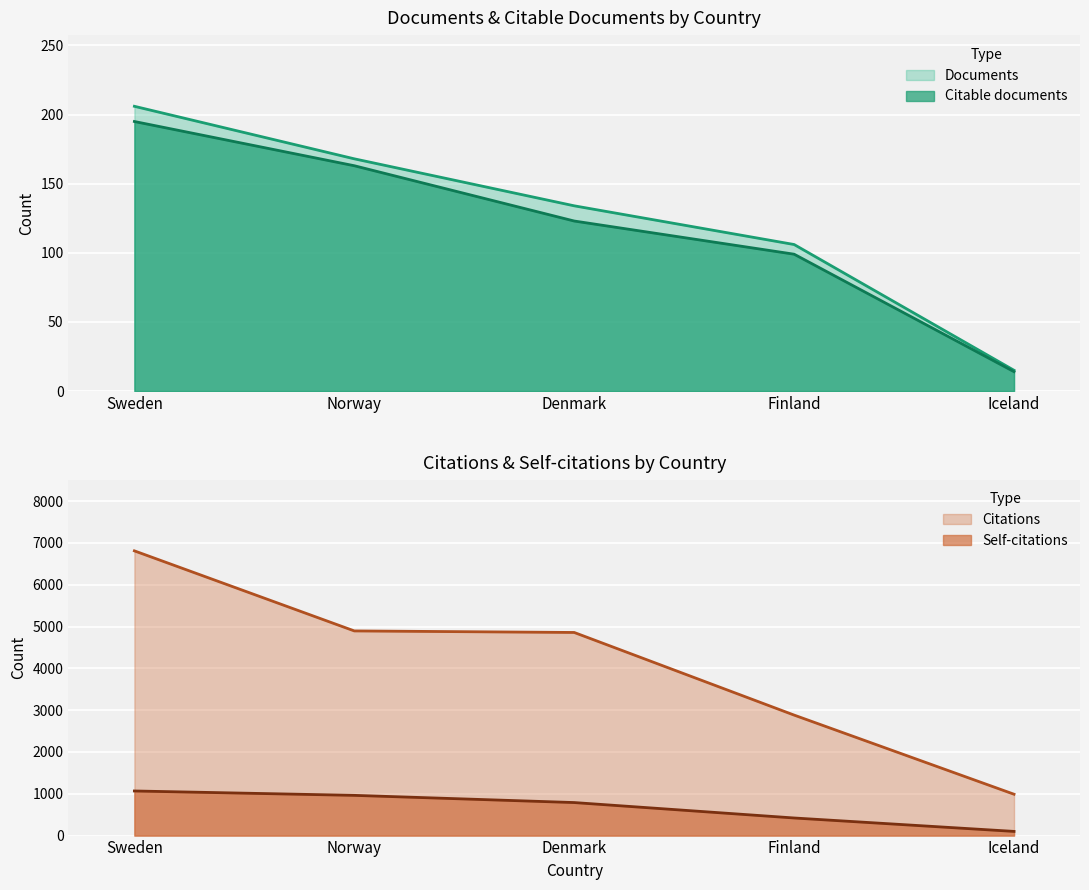

What is the difference between the second highest and minimum values in the Citable documents series?

149